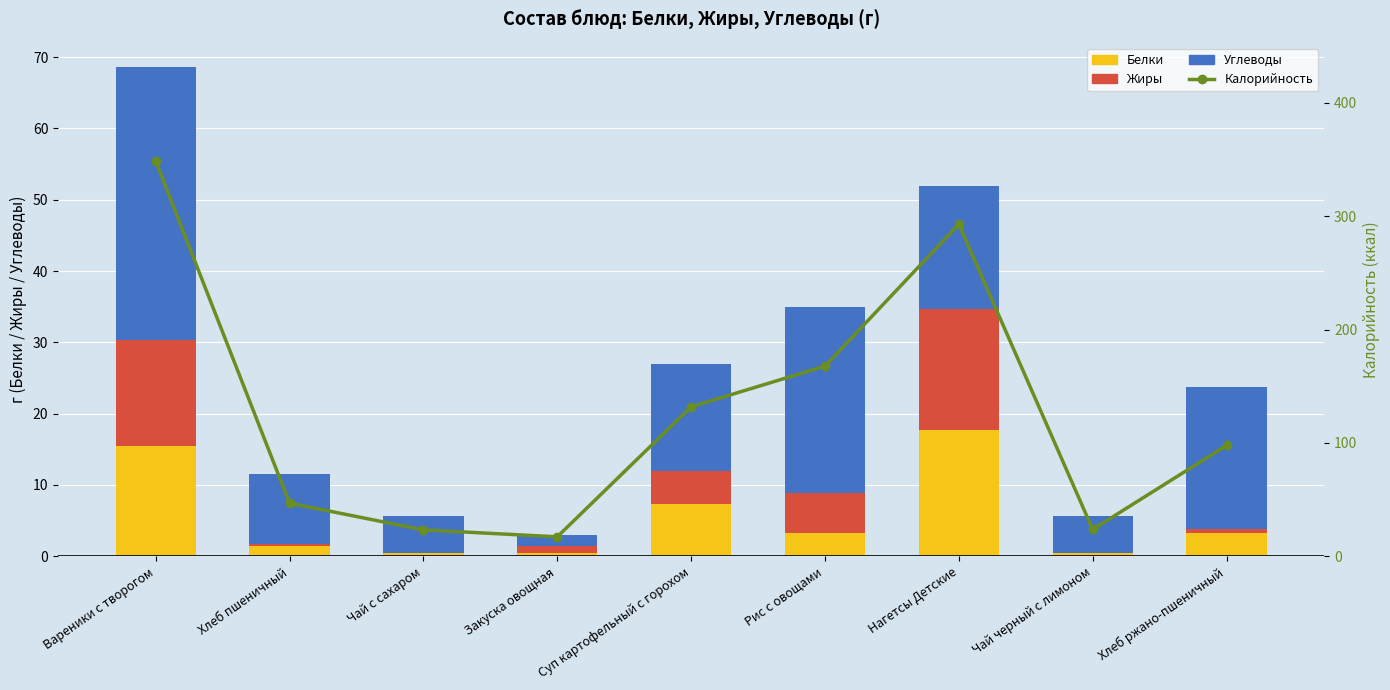

Between Суп картофельный с горохом and Нагетсы Детские, which is larger?

Нагетсы Детские